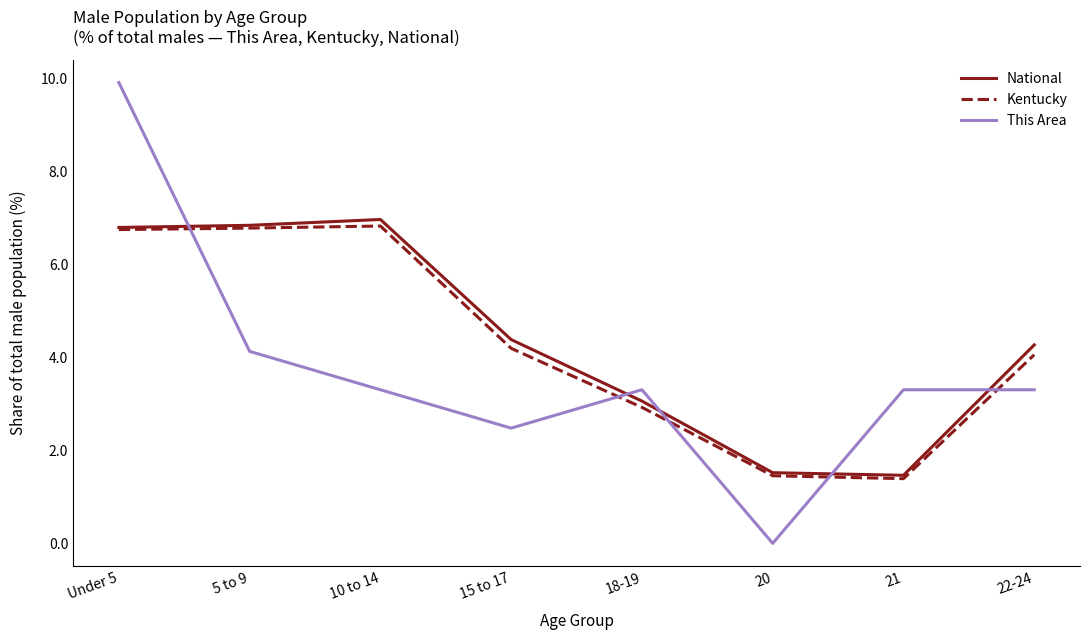

What position from the right is 21?

2